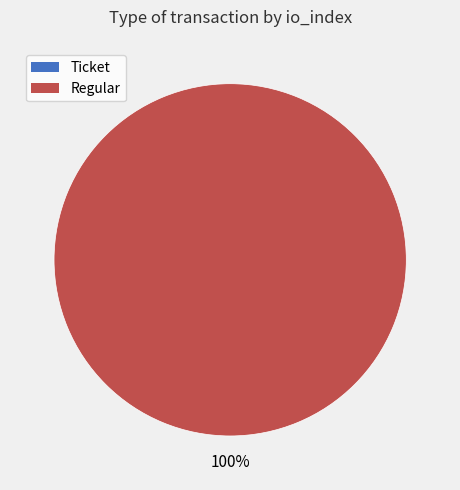

Which slice is the largest?

Regular